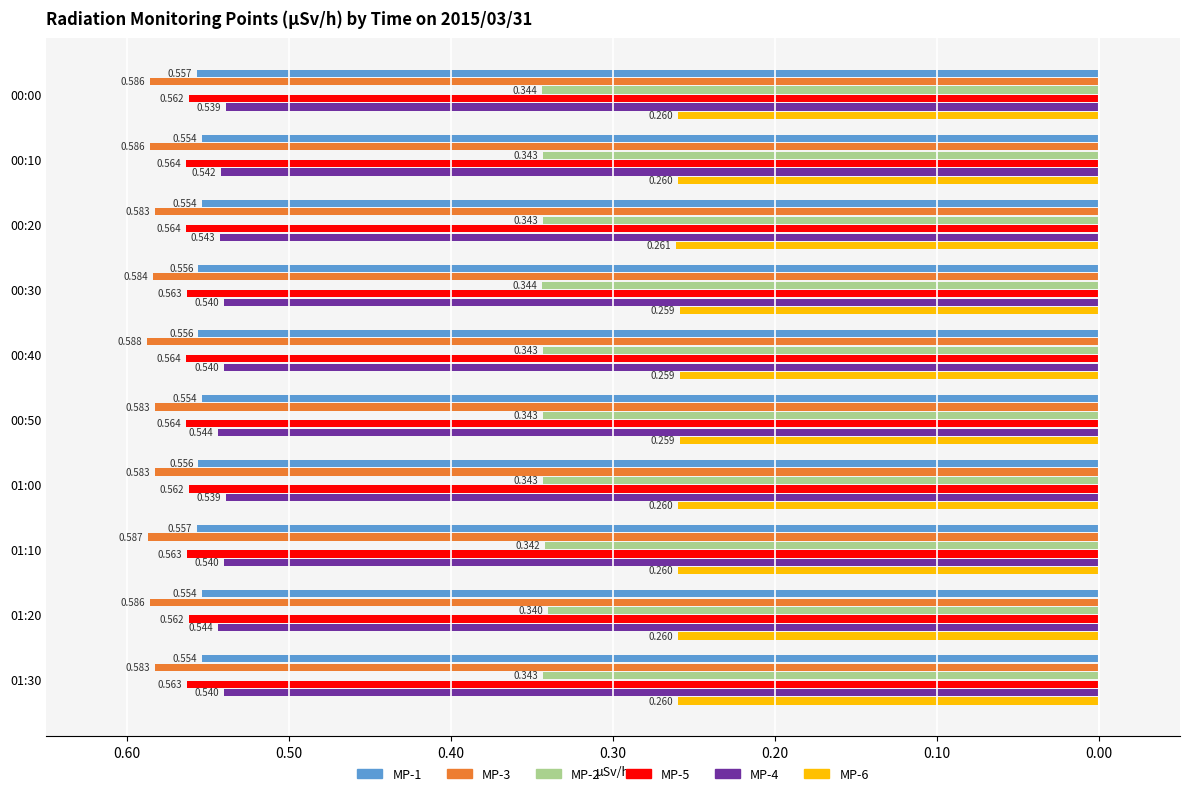

What are all the series names shown in the legend?

MP-1, MP-3, MP-2, MP-5, MP-4, MP-6